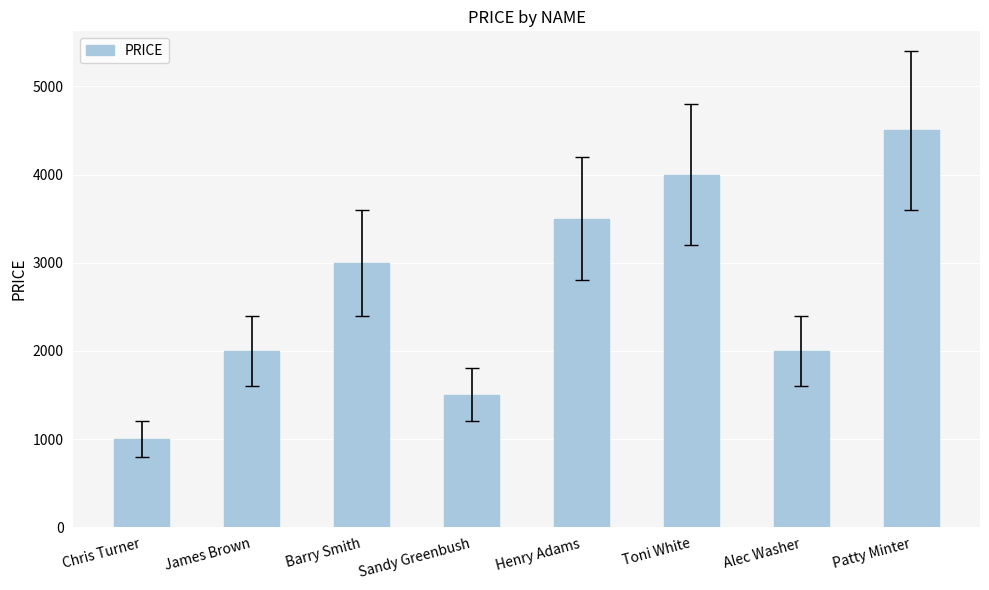

At which category does the chart reach its minimum across all series?

Chris Turner